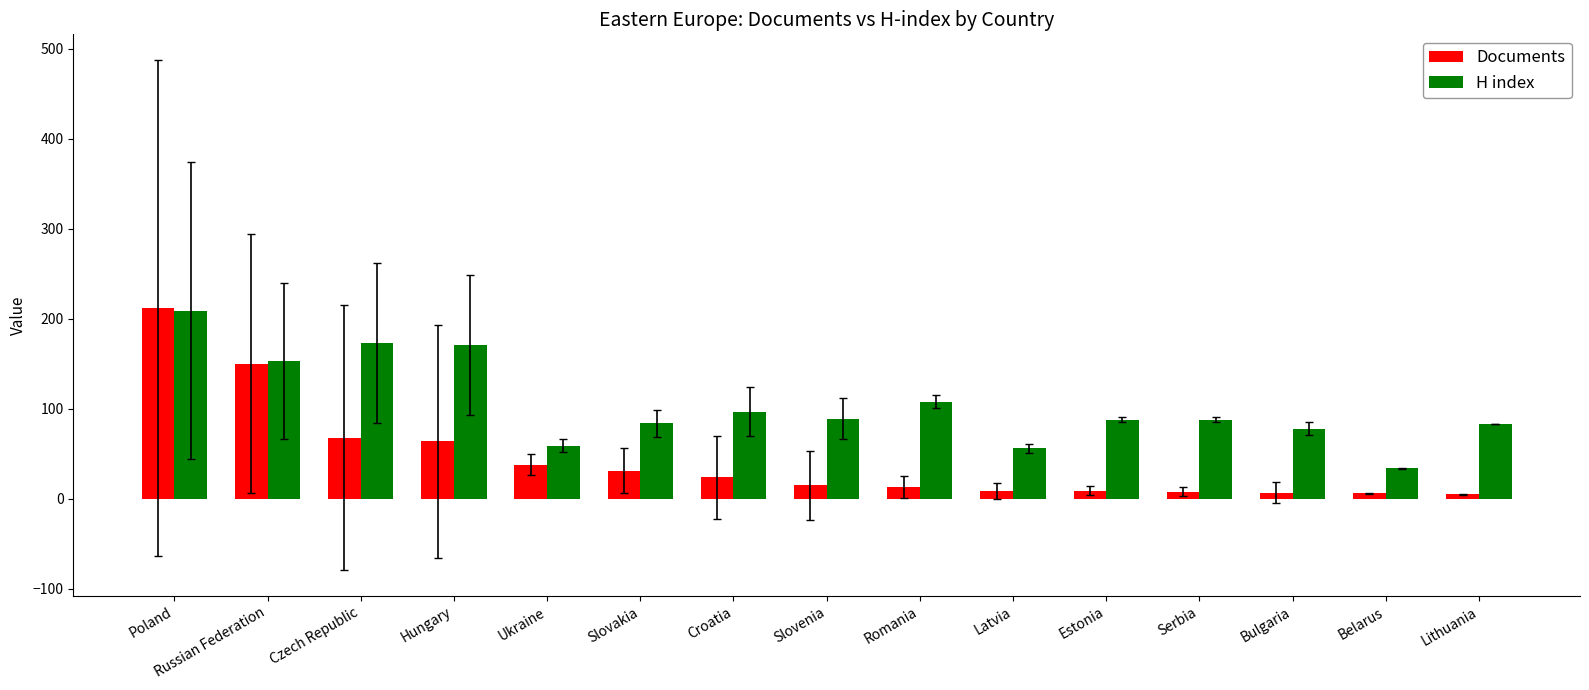

What is the difference between the highest and lowest values at Serbia?

80